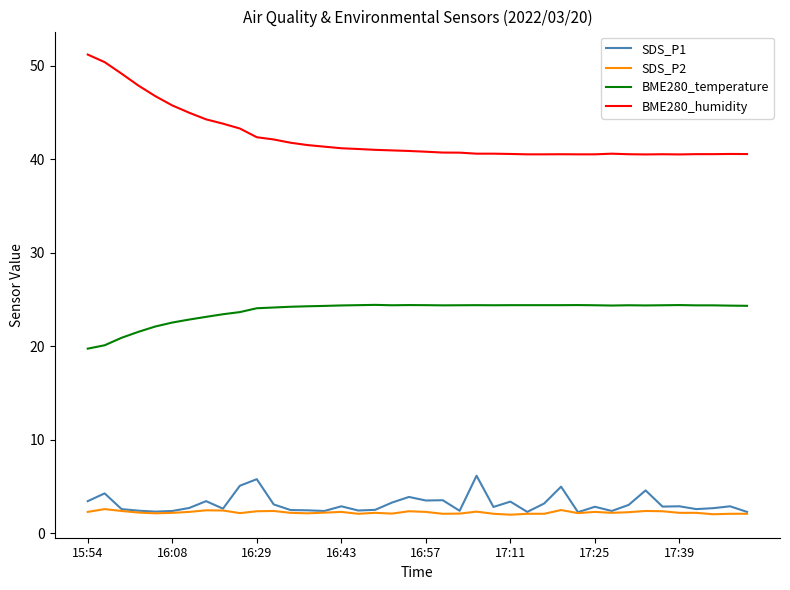

True or false: BME280_temperature and SDS_P2 intersect in this chart.

False